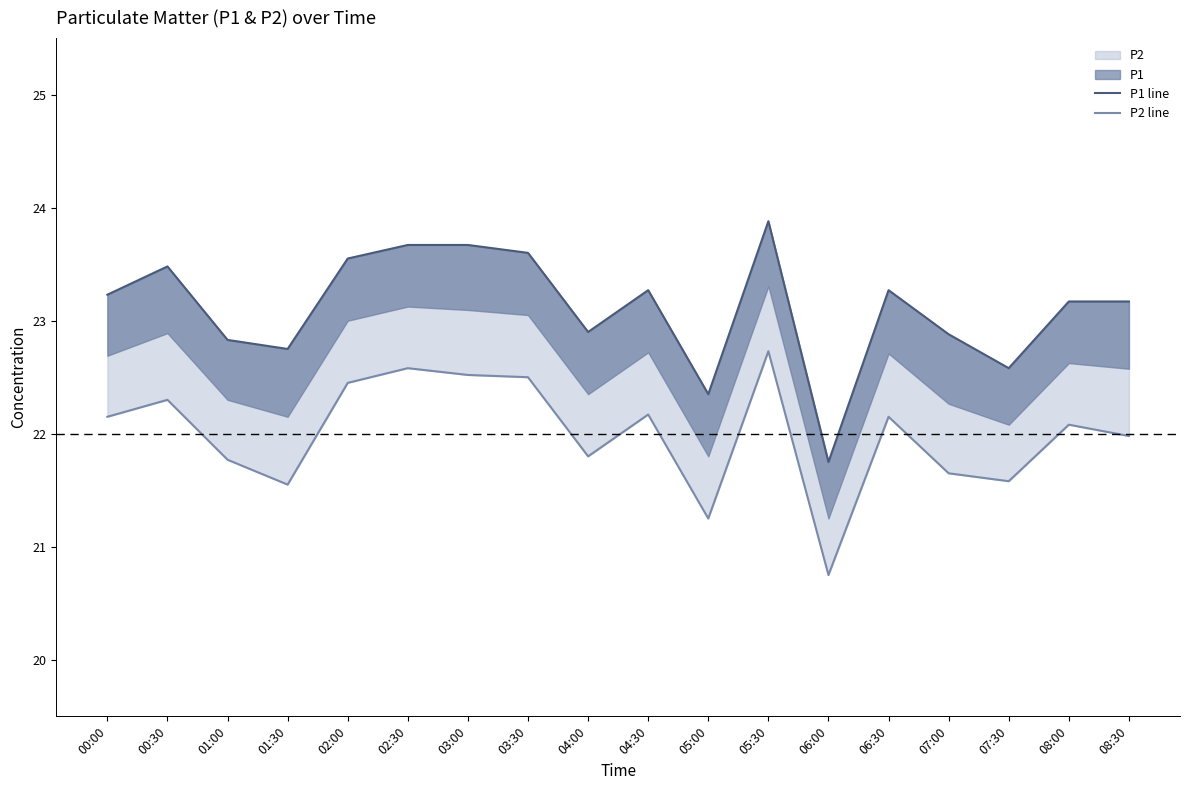

Reading left to right, list all the values displayed in this chart.

P1 line: 23.2	23.5	22.8	22.8	23.6	23.7	23.7	23.6	22.9	23.3	22.4	23.9	21.8	23.3	22.9	22.6	23.2	23.2
P2 line: 22.1	22.3	21.8	21.6	22.4	22.6	22.5	22.5	21.8	22.2	21.2	22.7	20.8	22.1	21.6	21.6	22.1	22.0